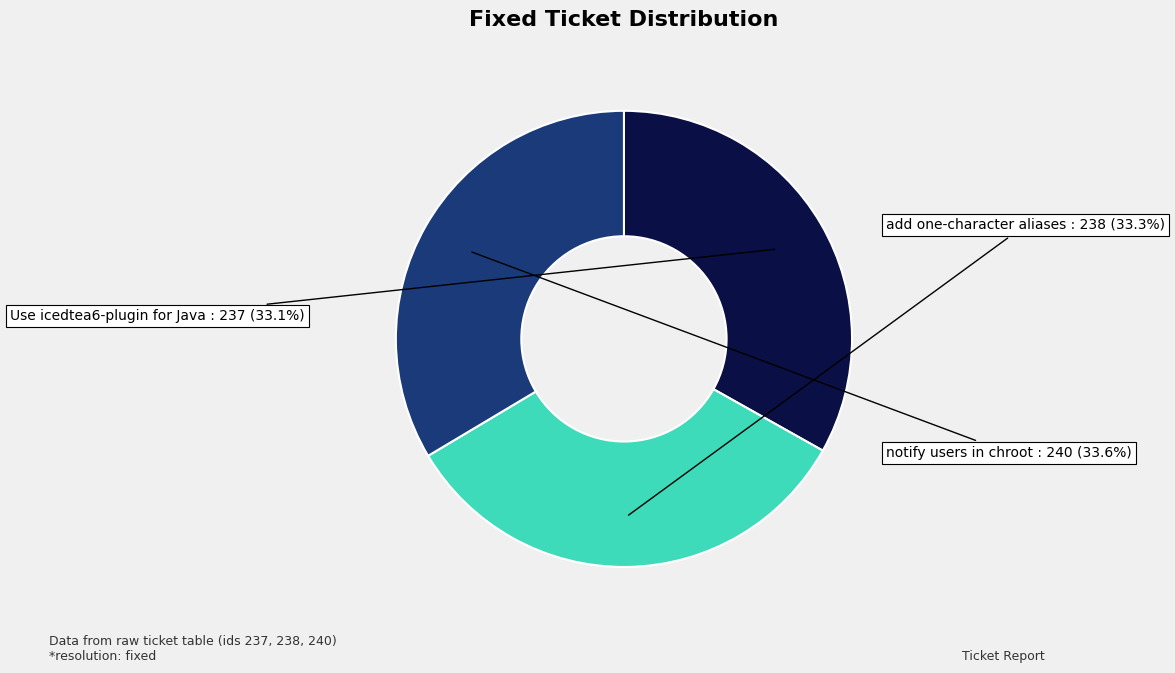

Is there a majority slice in this chart?

No